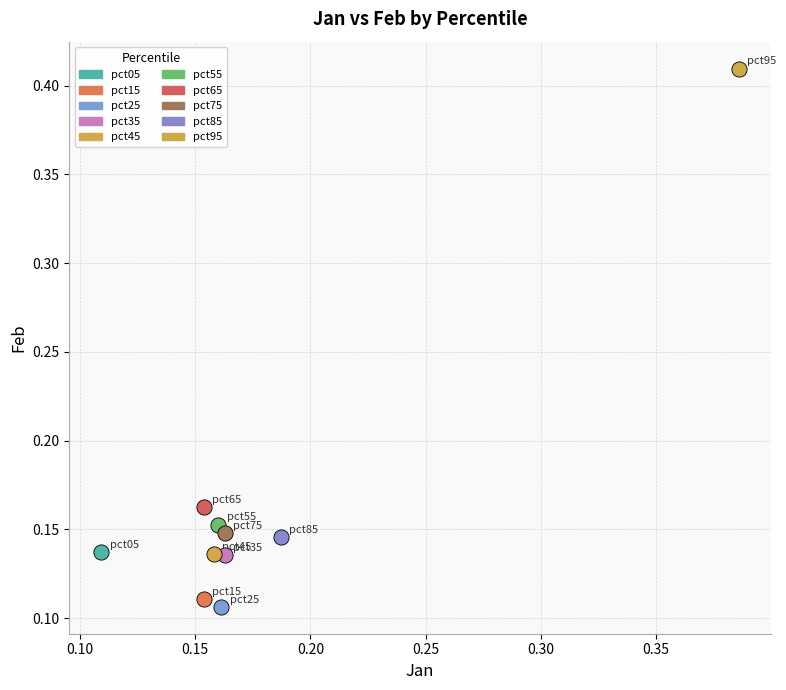

Which series reaches the maximum Y coordinate?

pct95